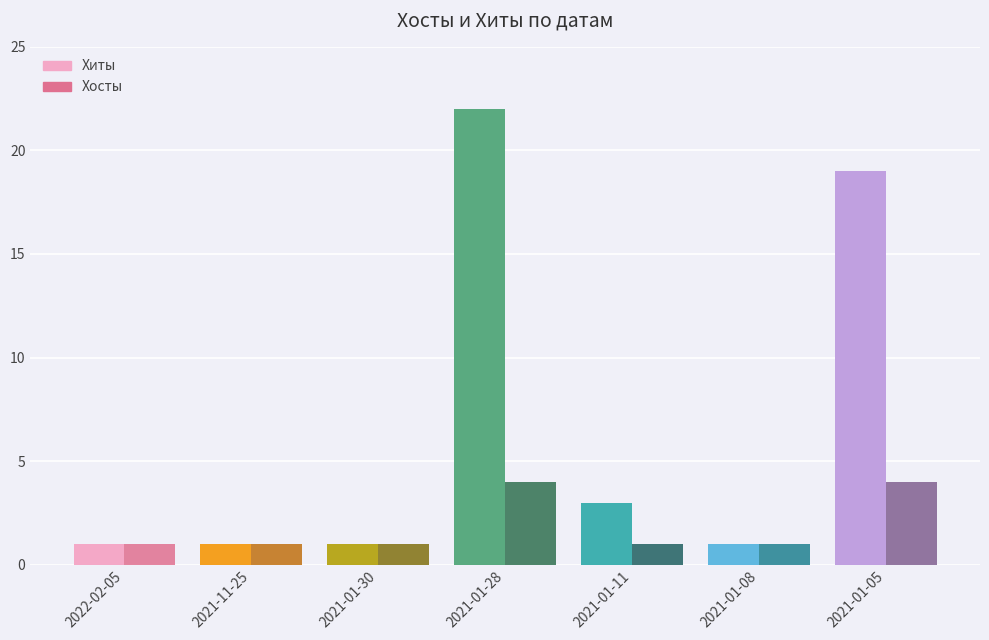

What is the approximate value of Хиты at 2021-01-11?

3